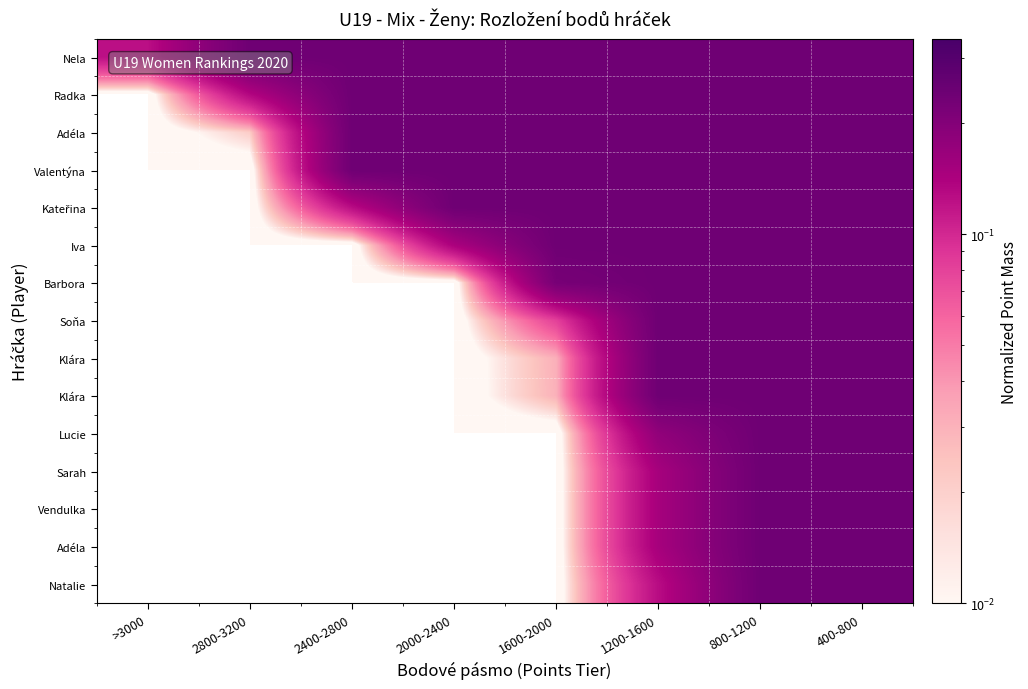

What is the difference between the highest and lowest values at >3000?

0.1